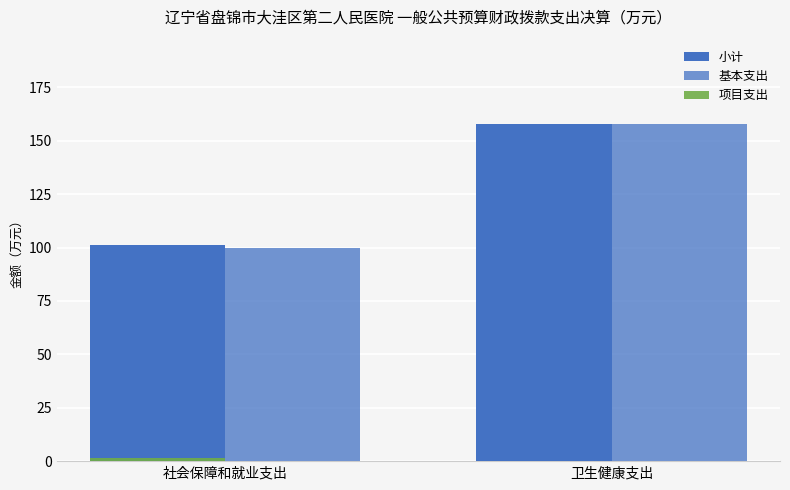

How many data points does each series have?

2